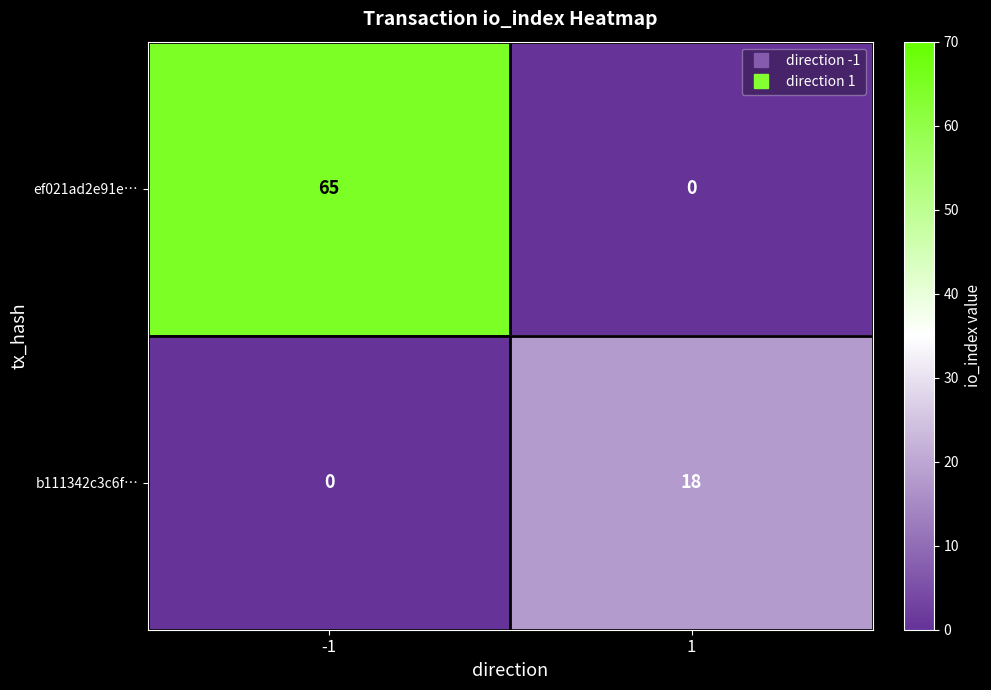

What is the difference between the maximum and minimum values in the b111342c3c6f… series?

18